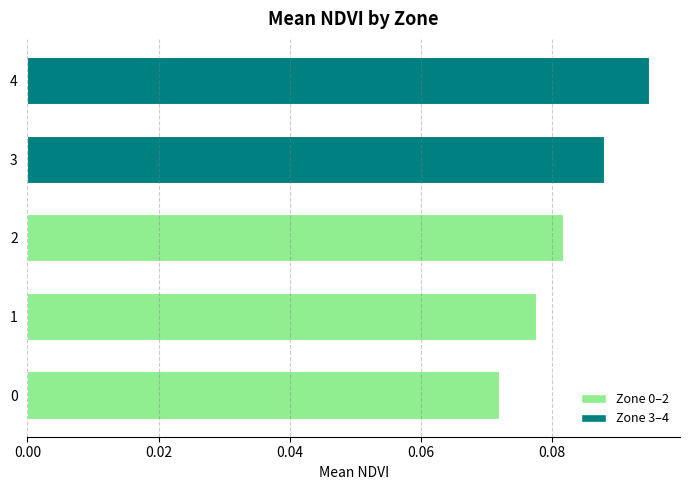

List the labels in order of value, largest first.

4, 3, 2, 1, 0